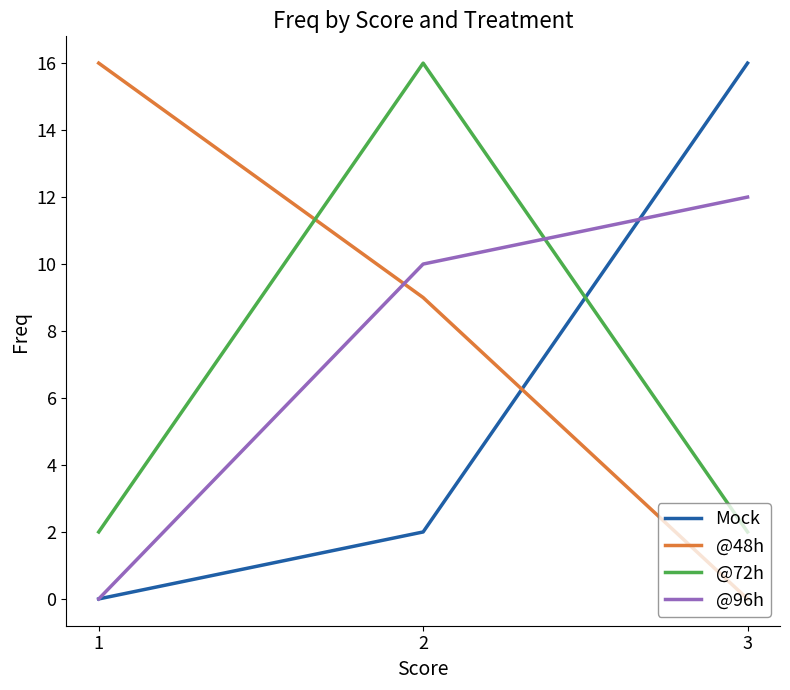

How many categories are shown in the chart?

3